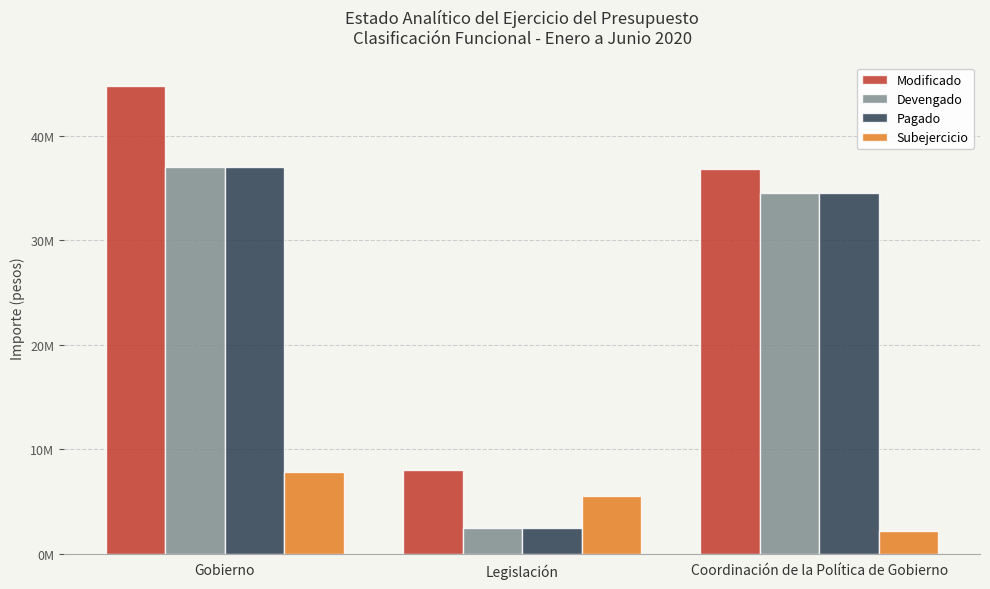

Does the chart contain any negative values?

No